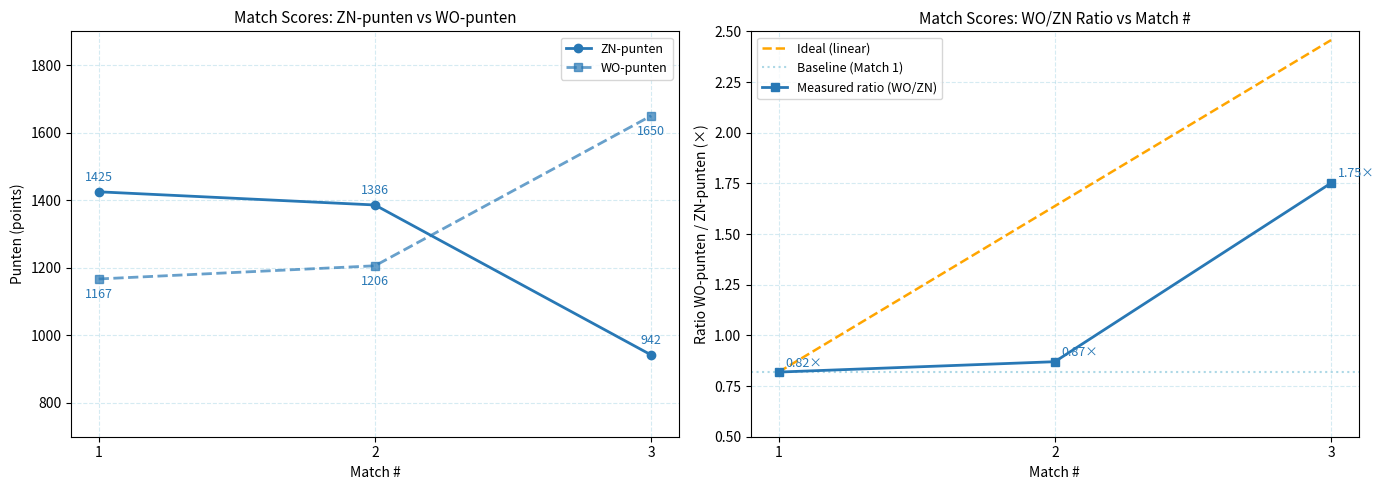

True or false: ZN-punten has a value of 1425 at 1.

True